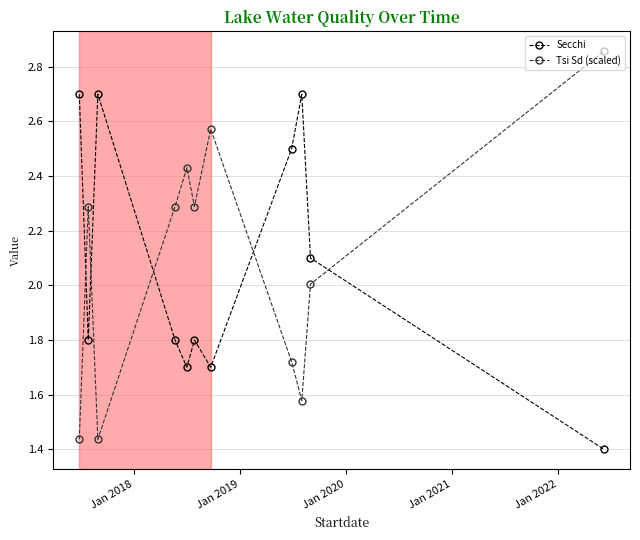

What is the average value of the Secchi series?

2.1